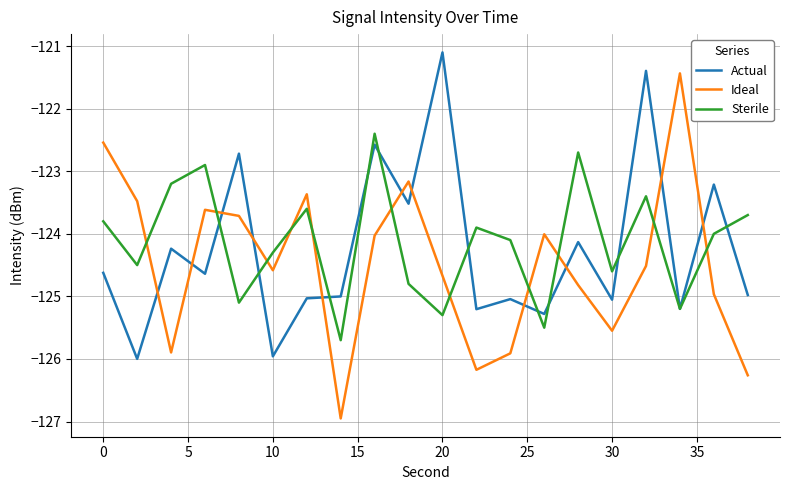

Which series has the largest range (max minus min)?

Ideal